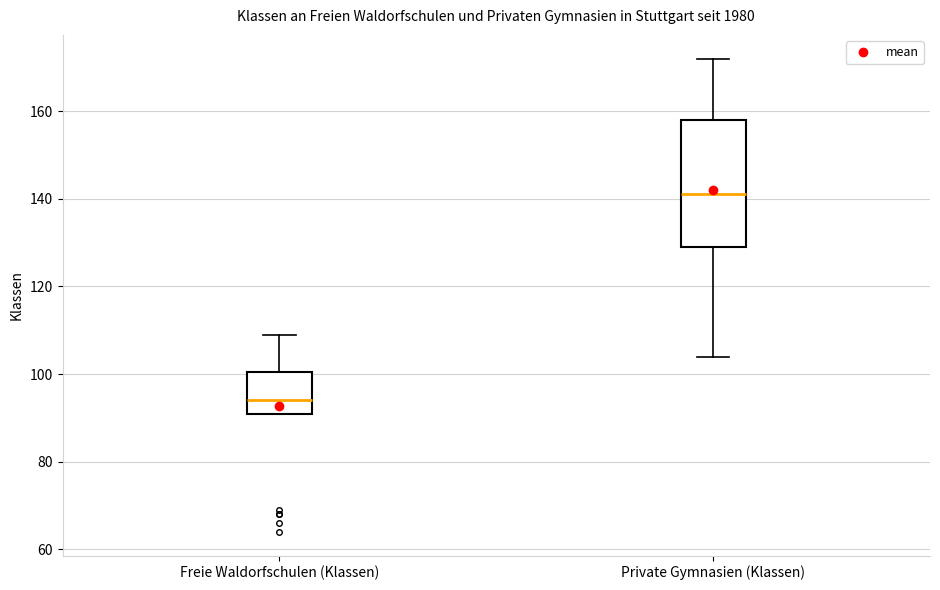

Which box is the tallest, from its lower edge to its upper edge?

Private Gymnasien (Klassen)